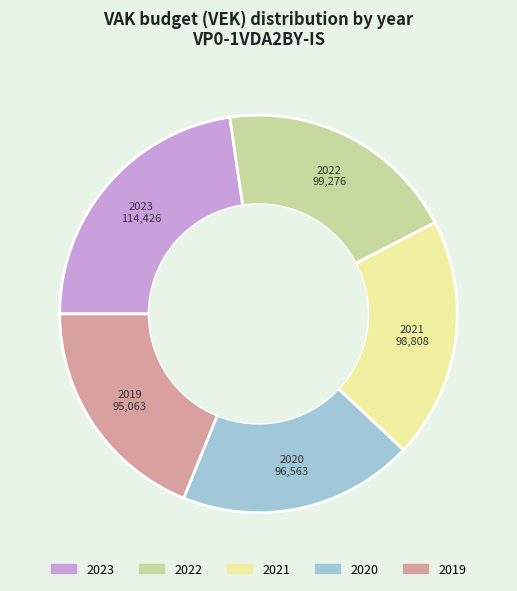

Count the number of slices in the pie.

5